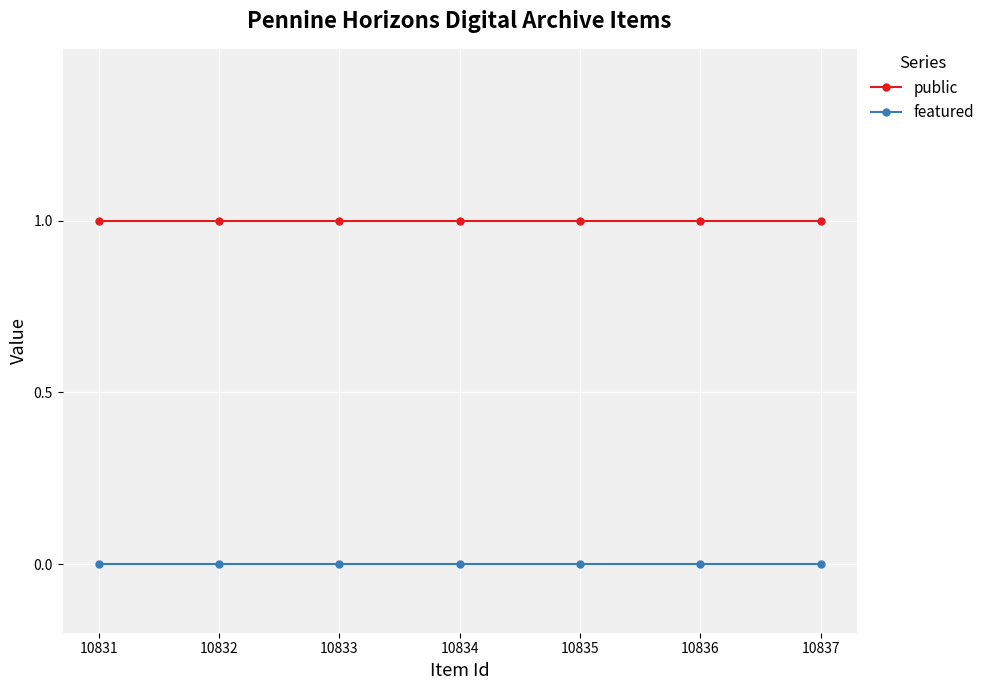

How many categories are shown in the chart?

7